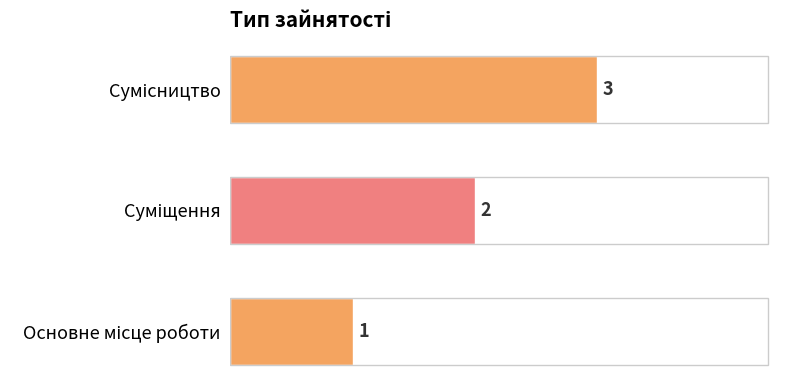

How many values are between 1 and 3?

3